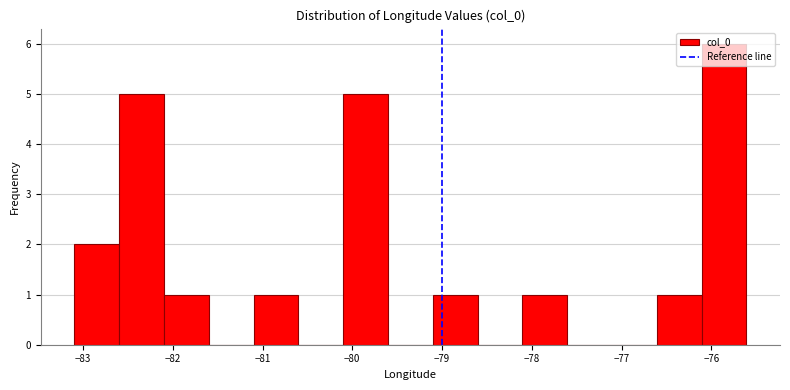

What is the height of the bar covering -83.1 to -82.6 on the x-axis? Neither the bar edges nor the heights are printed on the chart, so give them approximately, as read against the axes.

2